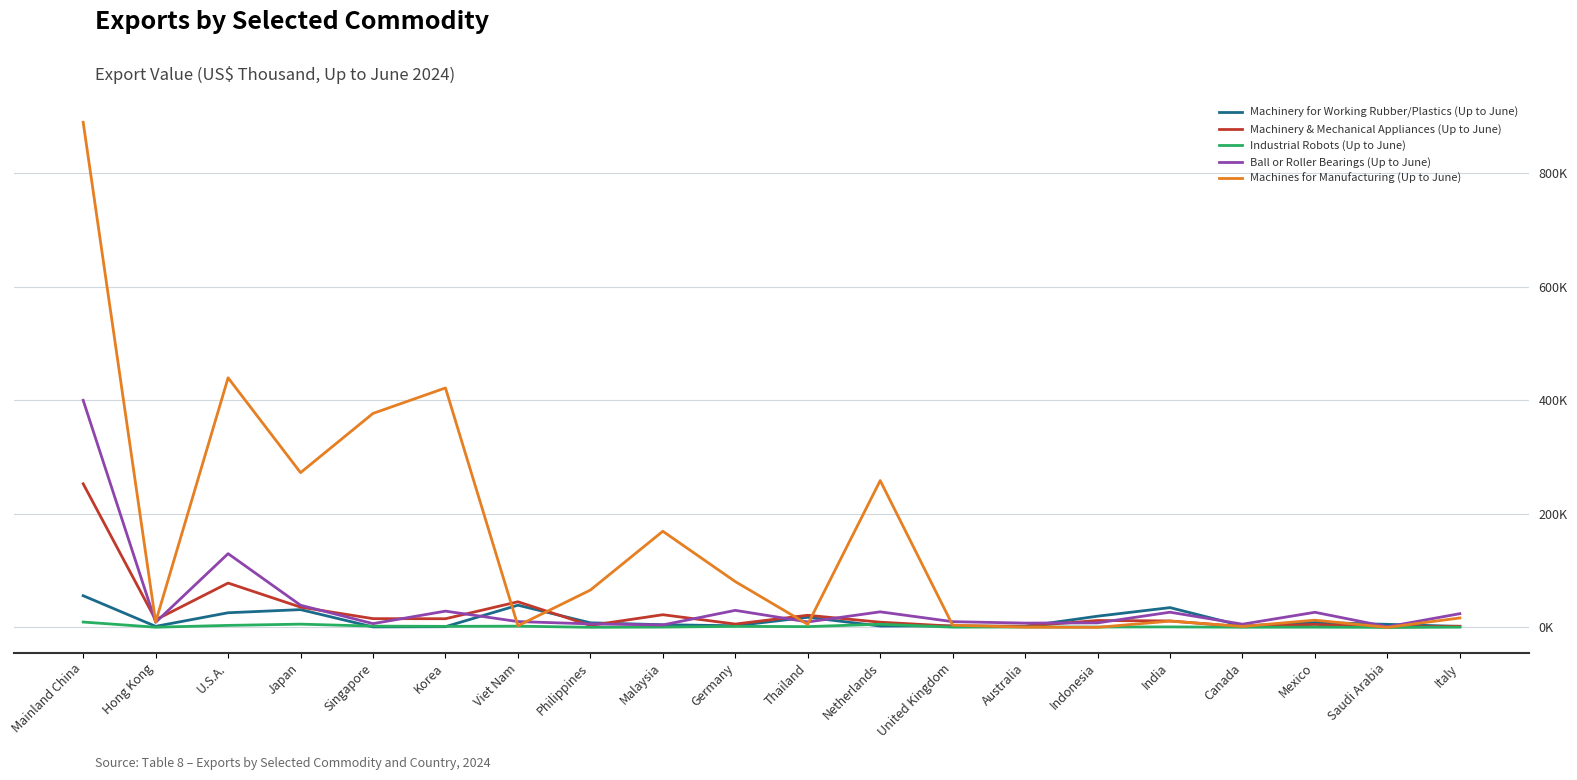

Where do Industrial Robots (Up to June) and Machines for Manufacturing (Up to June) first cross each other?

United Kingdom and Australia